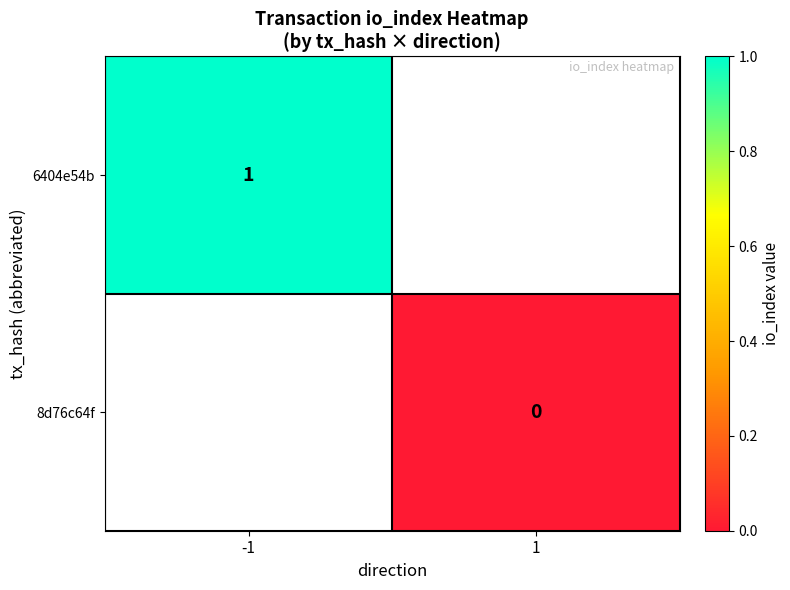

The 6404e54b series shows 2 at -1. True or false?

False